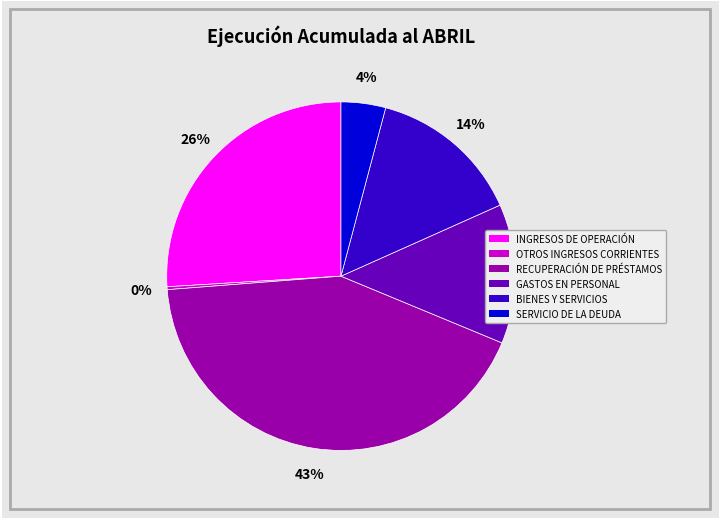

Does any single category account for the majority?

No